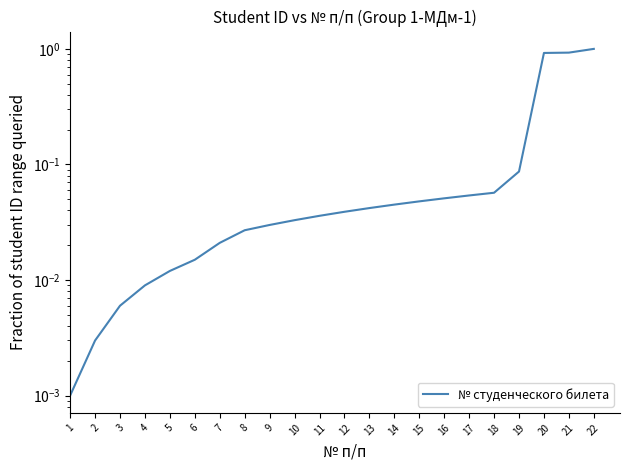

The chart shows a value of 0.0 at 3. True or false?

True